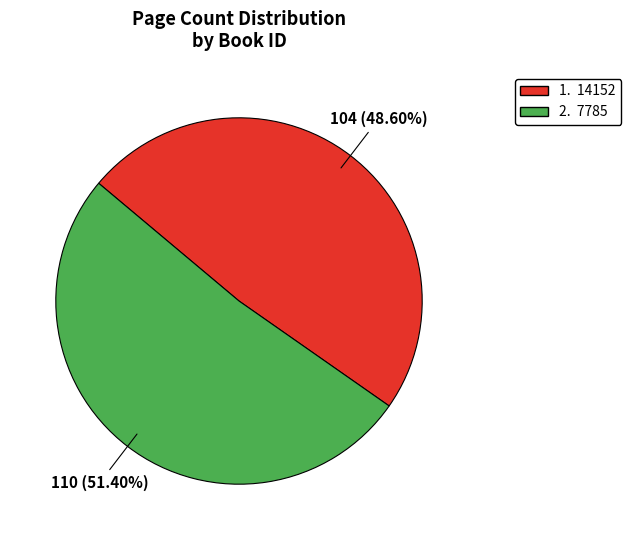

Rank the categories by value from highest to lowest.

2. 7785, 1. 14152